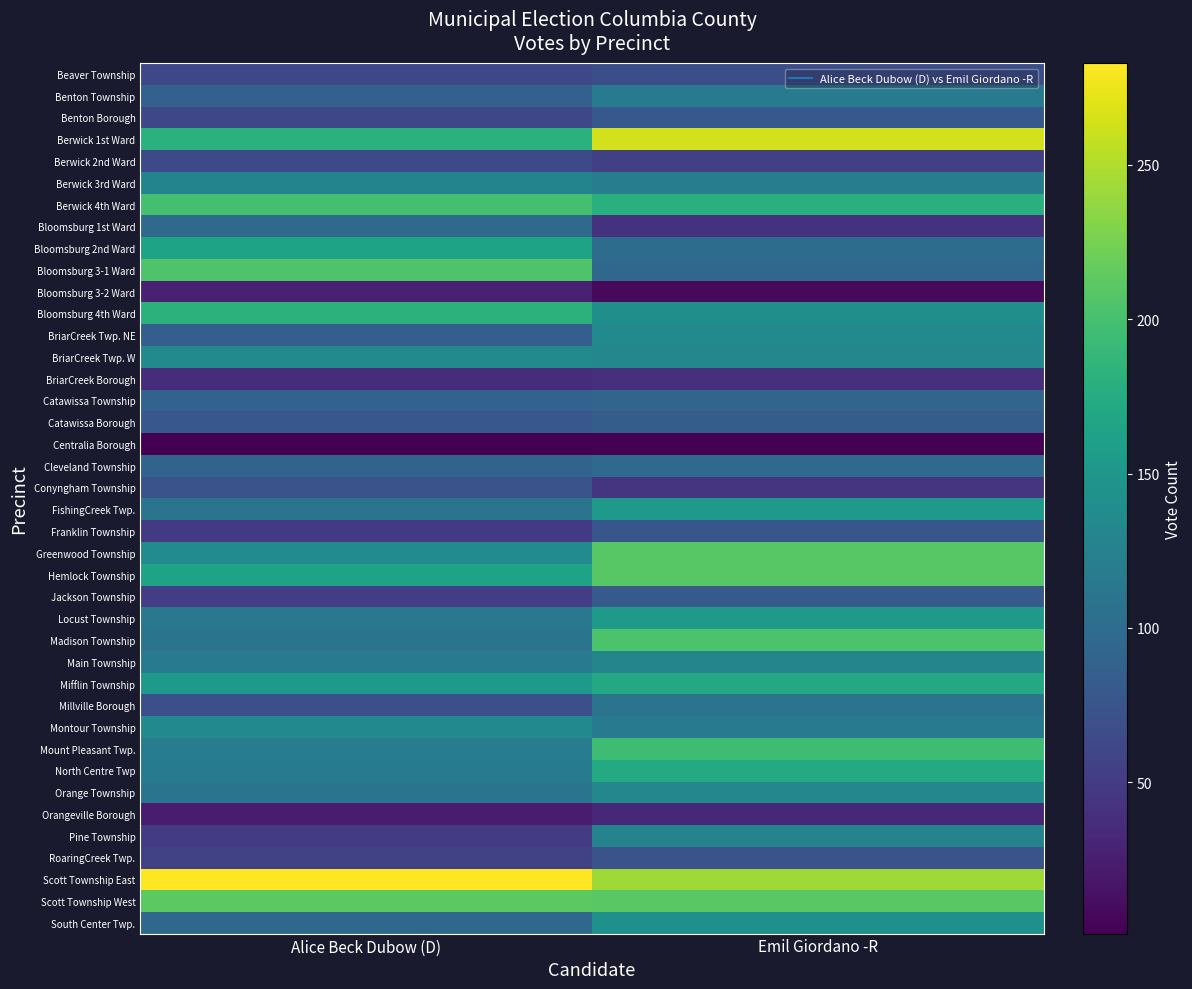

Count the number of categories in the chart.

2